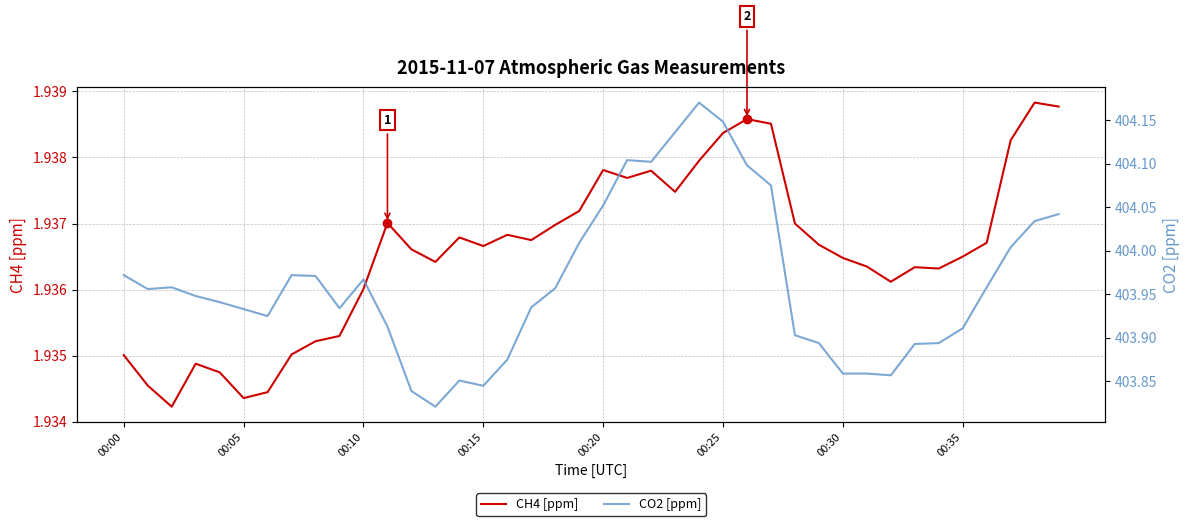

What is the lowest value of the CH4 [ppm] series?

1.9